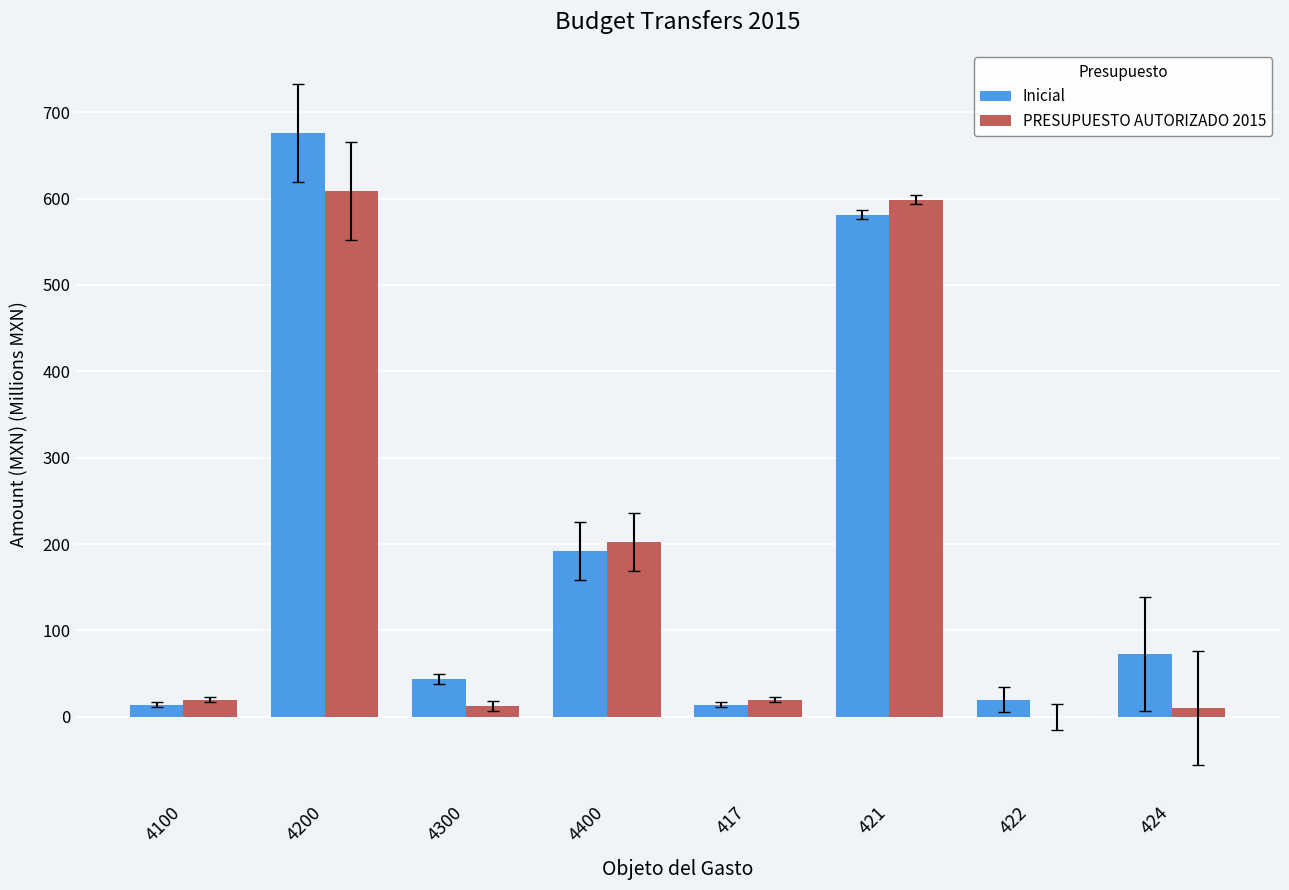

Which series has the largest total across all categories?

Inicial